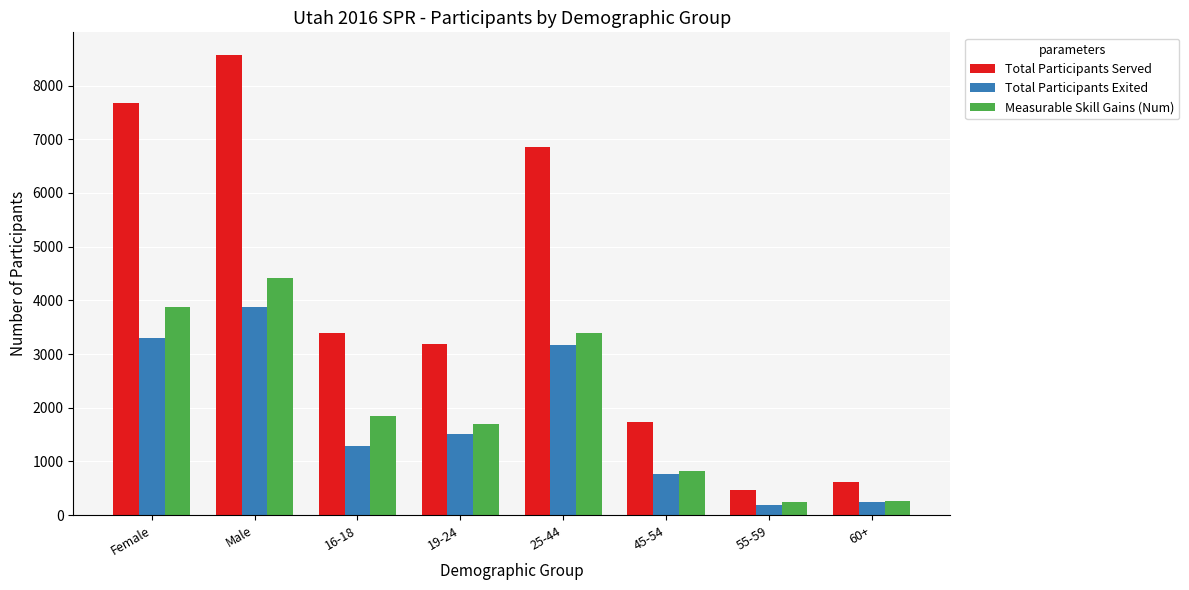

What is the average value of the Total Participants Exited series?

1793